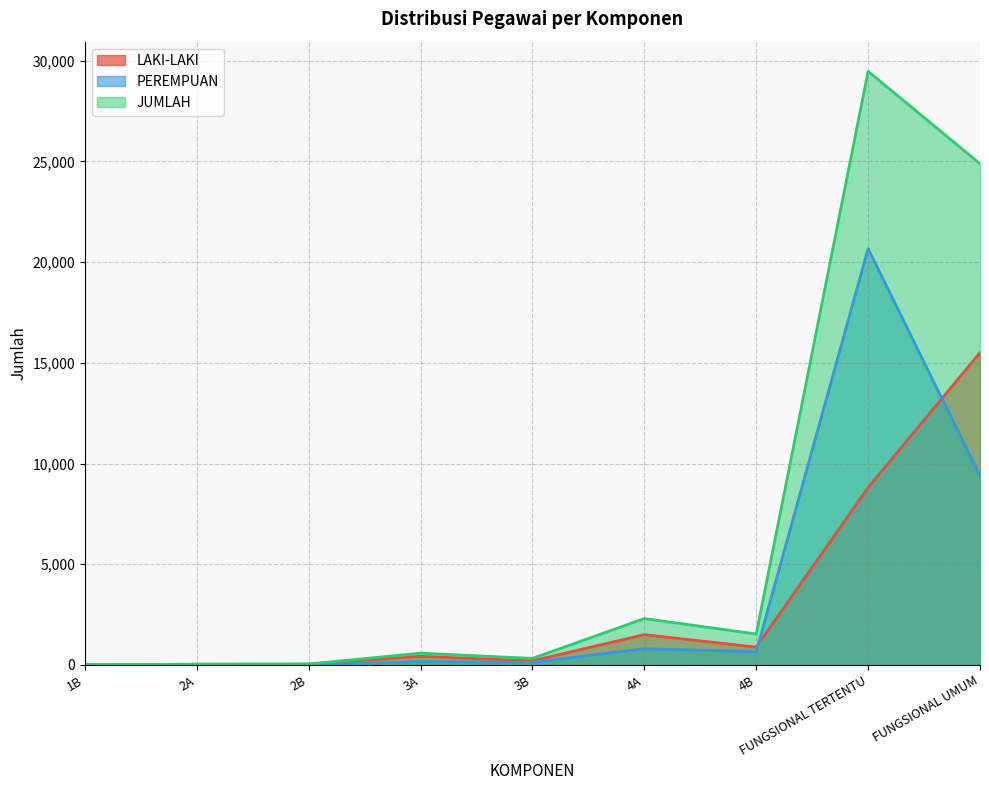

What is the difference between the highest and lowest values at 3A?

423